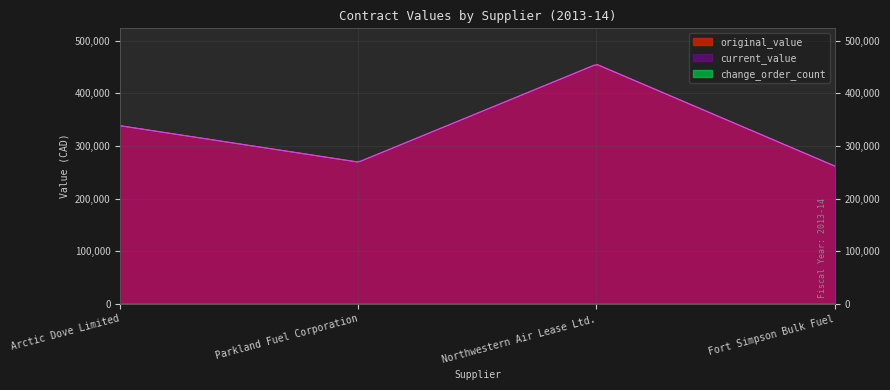

Reading right to left, what are all the values shown in this chart?

original_value: 262000.0	454974.5	269315.7	338272.3
current_value: 262000.0	454974.5	269315.7	338272.3
change_order_count: 0.0	0.0	0.0	0.0